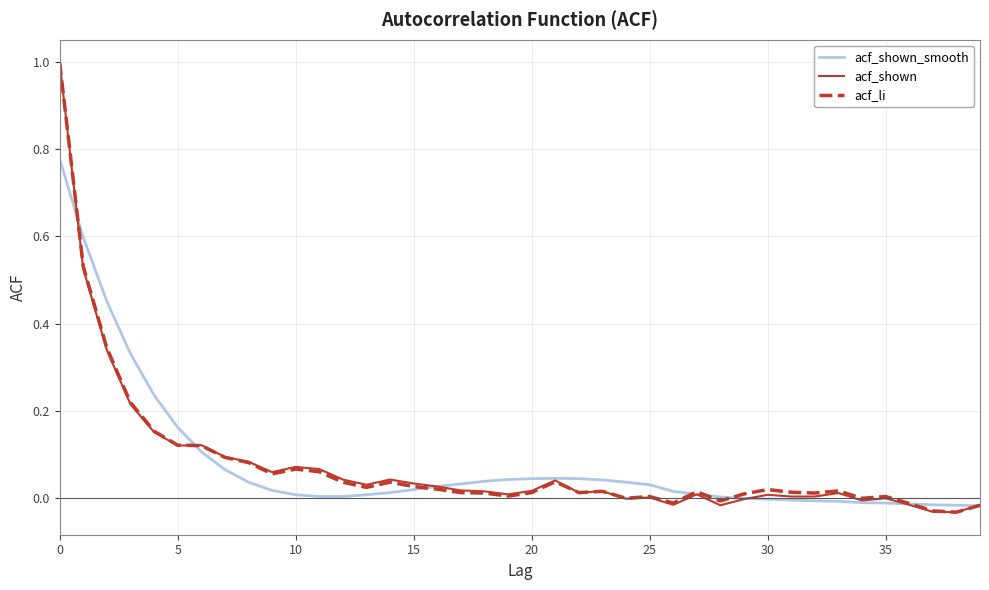

What is the greatest value displayed?

1.0